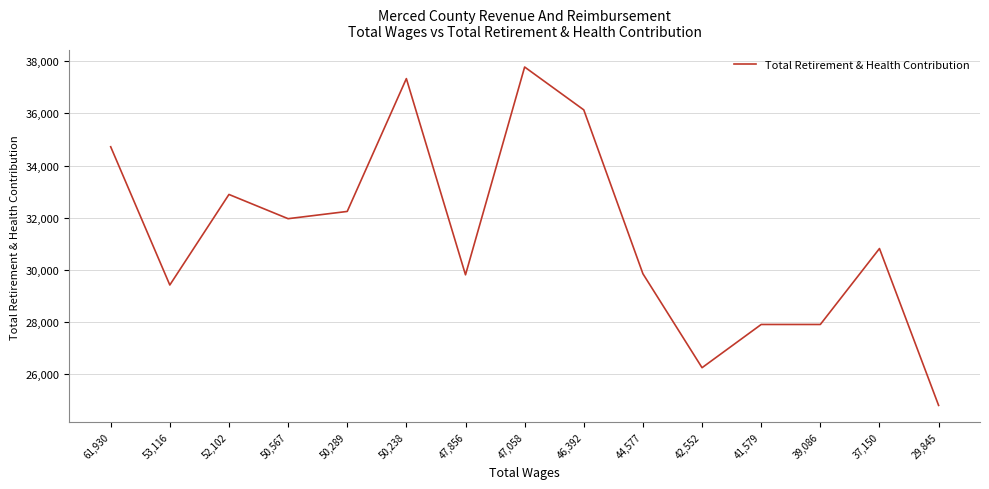

What is the average value?

31319